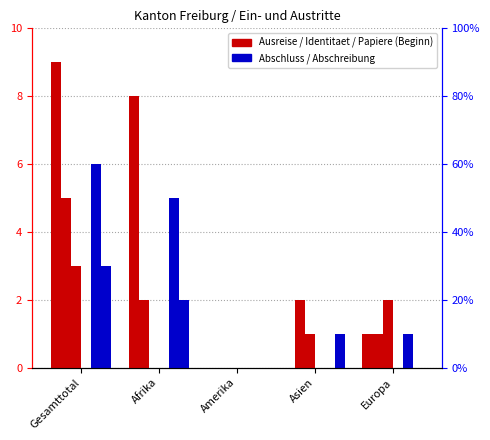

Which has a higher value, Gesamttotal or Afrika?

Gesamttotal